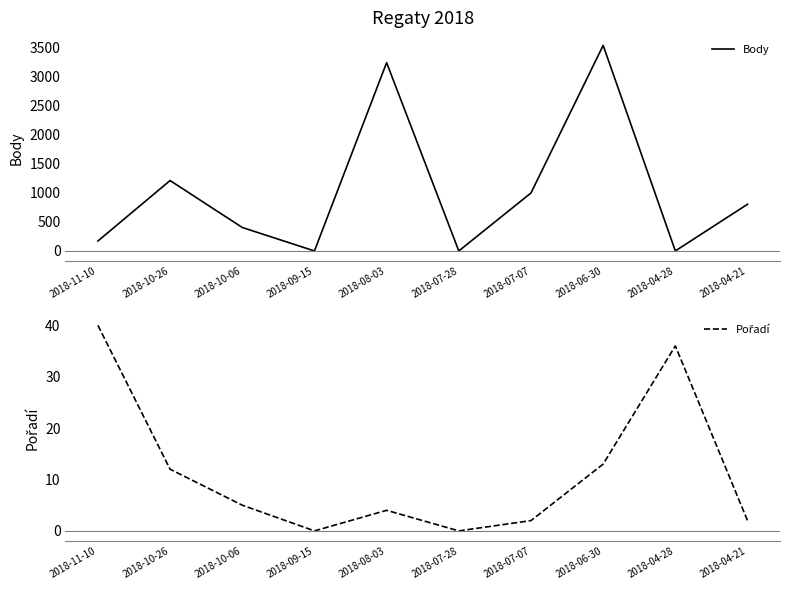

What is the difference between the maximum and minimum values in the Body series?

3539